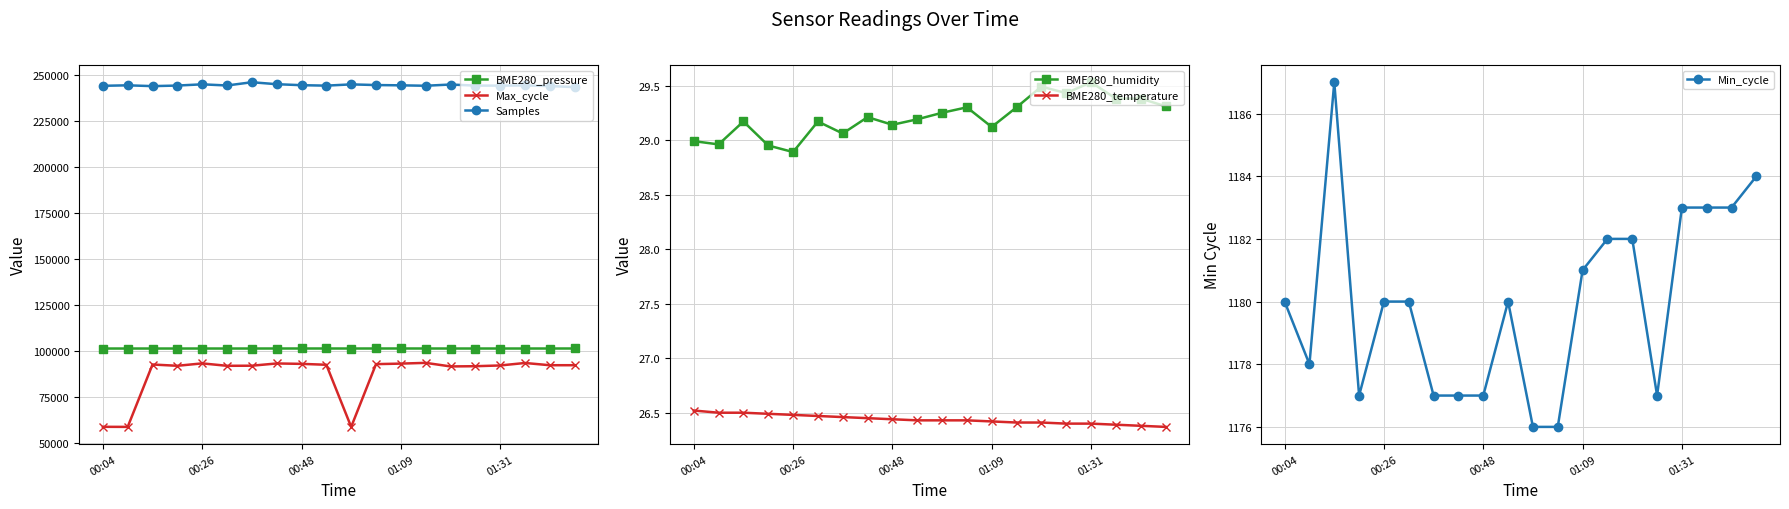

Between 17 and 18, which series saw the biggest shift?

Max_cycle